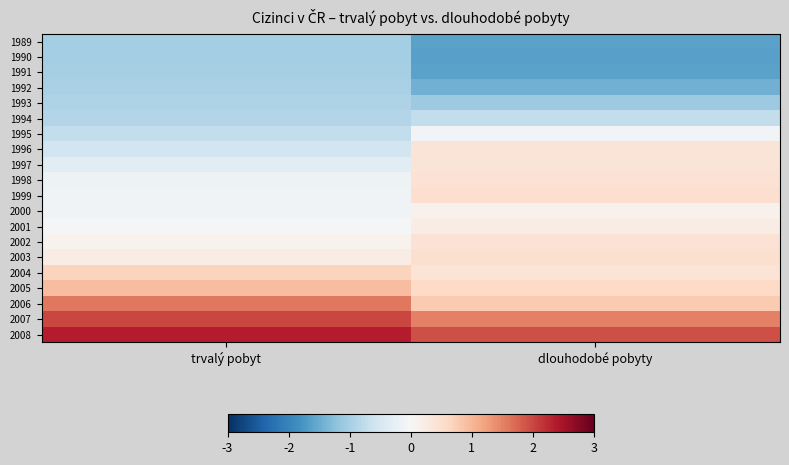

At which category is the sum across all series the highest?

dlouhodobé pobyty